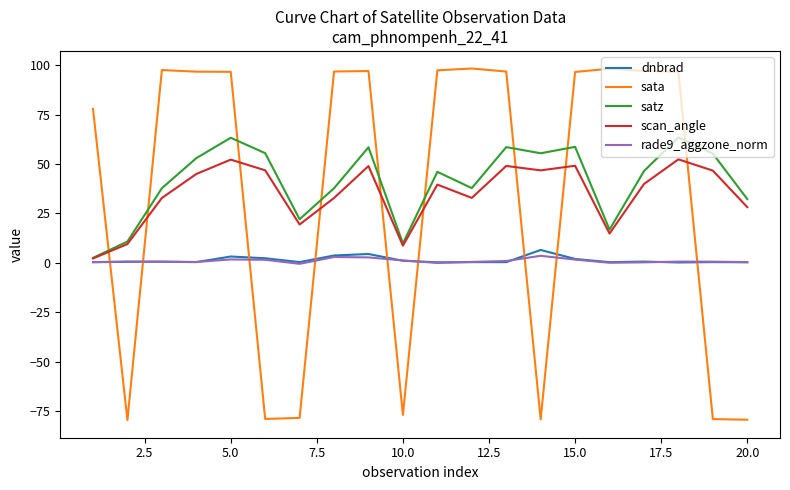

What is the maximum value for dnbrad?

6.5